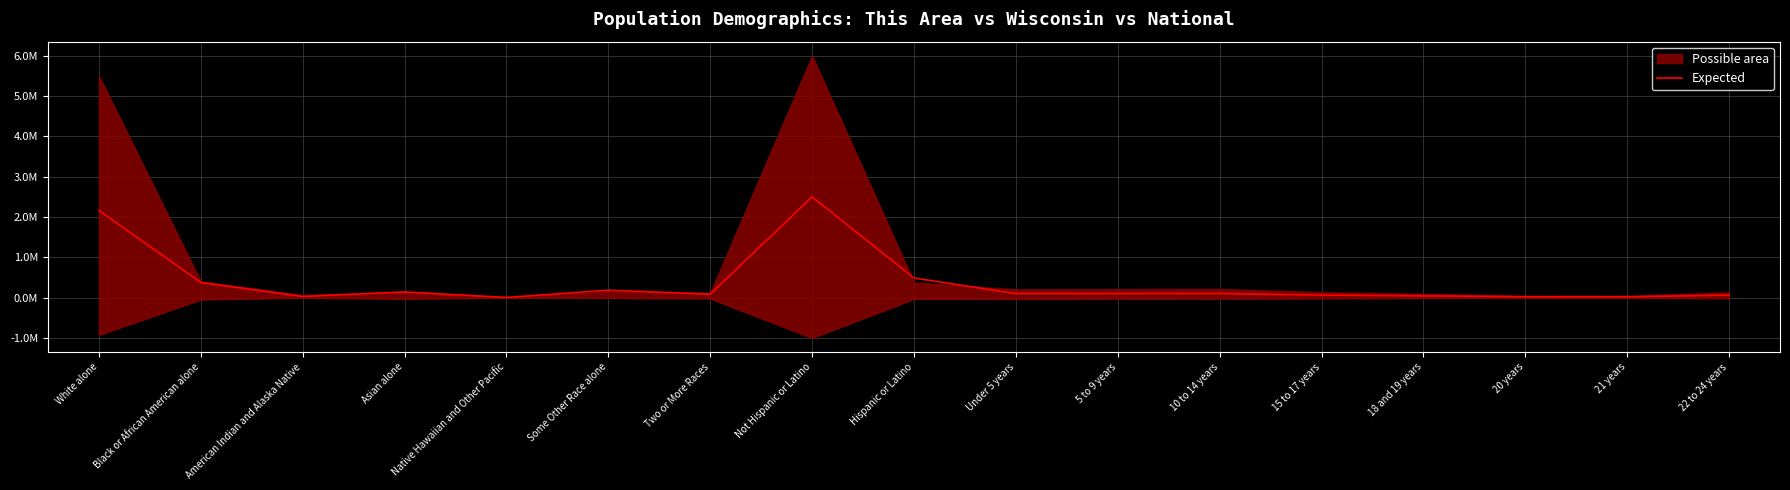

How many interior local valleys (lower than both neighbors) does the data have?

5